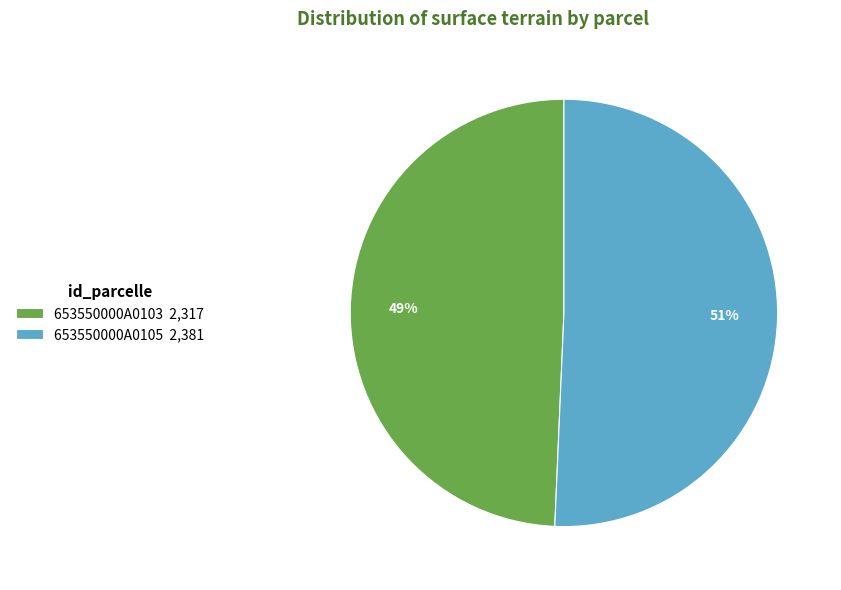

Do 653550000A0103 2,317 and 653550000A0105 2,381 together represent more than half of the pie?

Yes